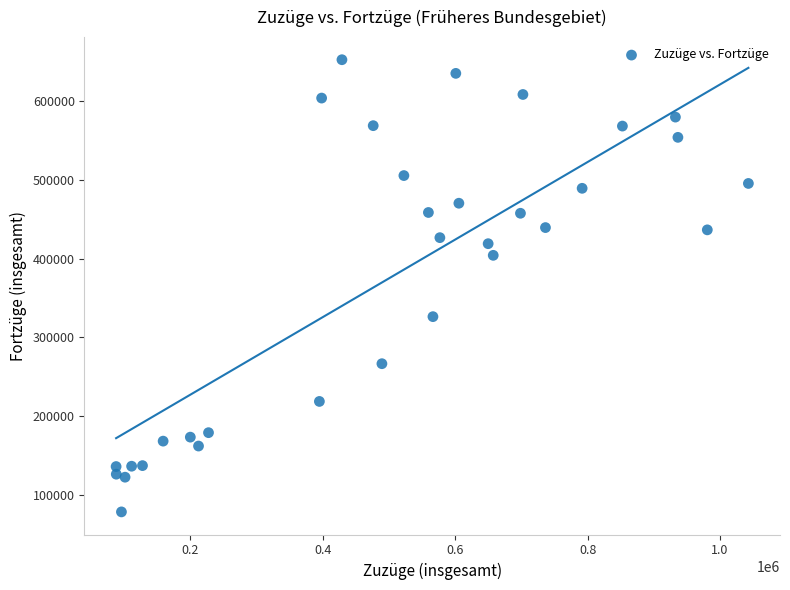

What is the range of X values (max minus min)?

954671